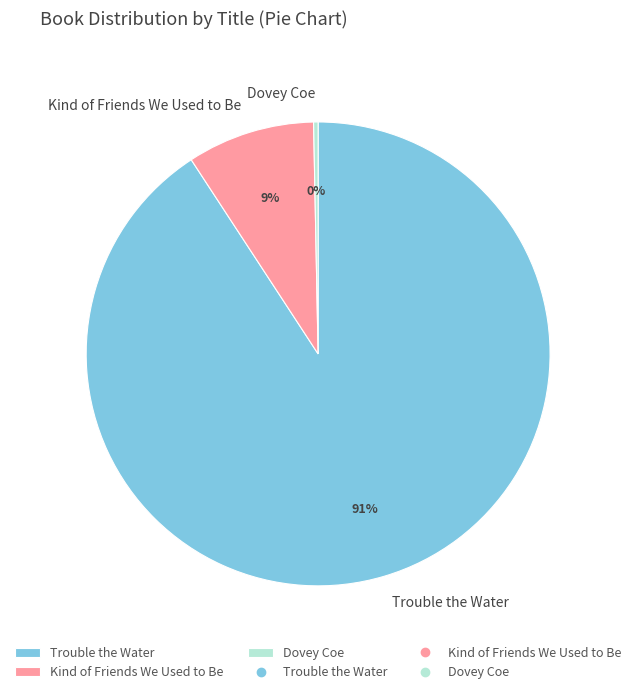

Approximately how many times larger is the value at Kind of Friends We Used to Be compared to Trouble the Water?

0.1